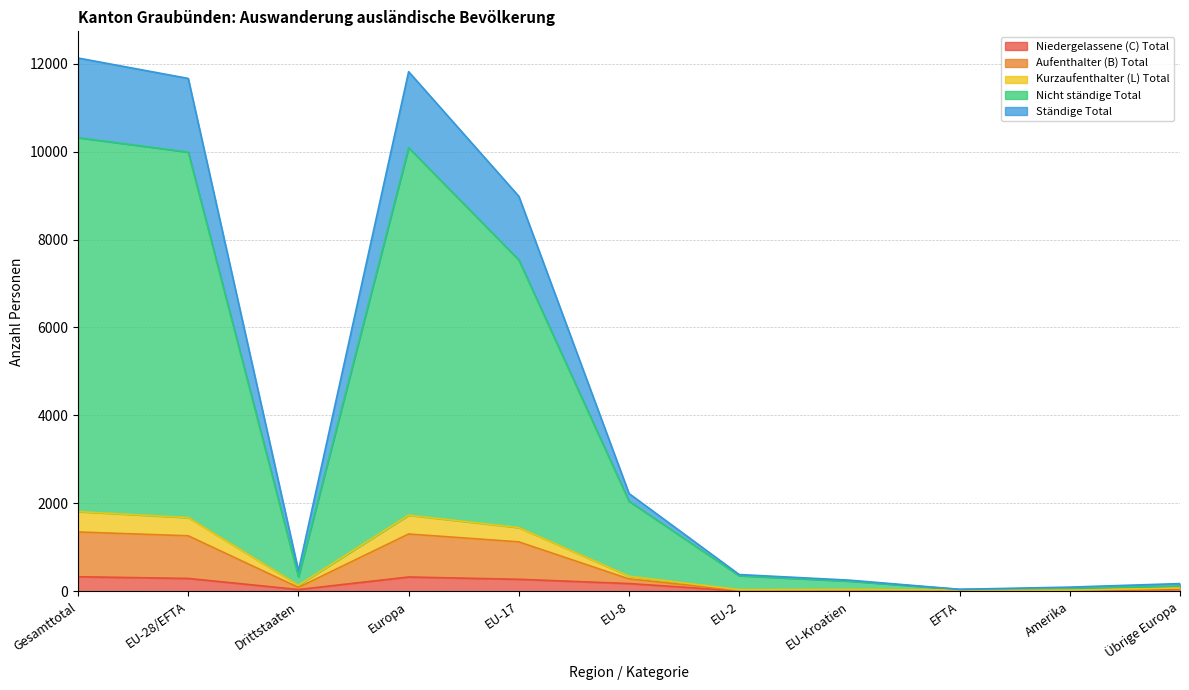

Which category has the lowest value in the Niedergelassene (C) Total series?

Amerika